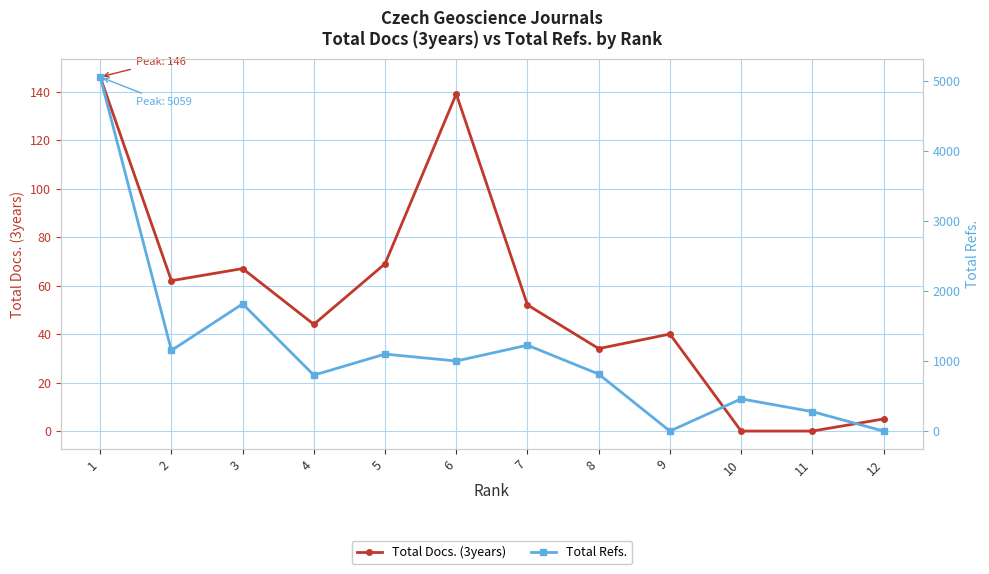

Where do Total Docs. (3years) and Total Refs. first cross each other?

8 and 9